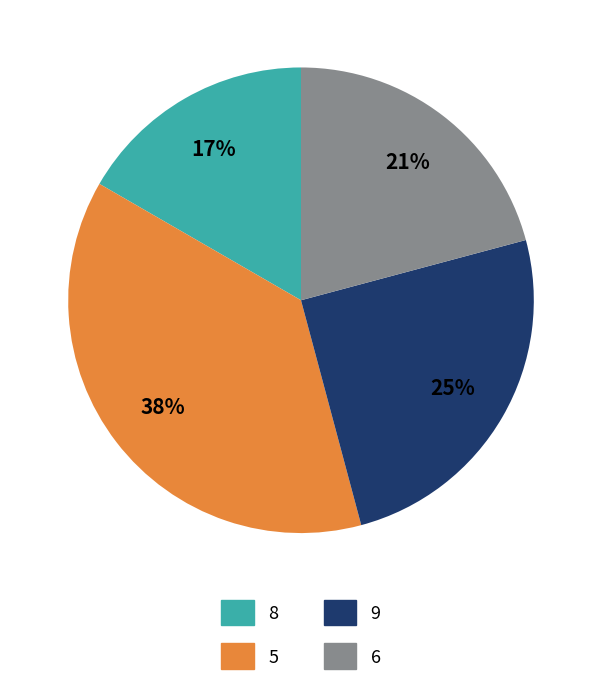

Combined, do 8 and 5 account for over 50%?

Yes